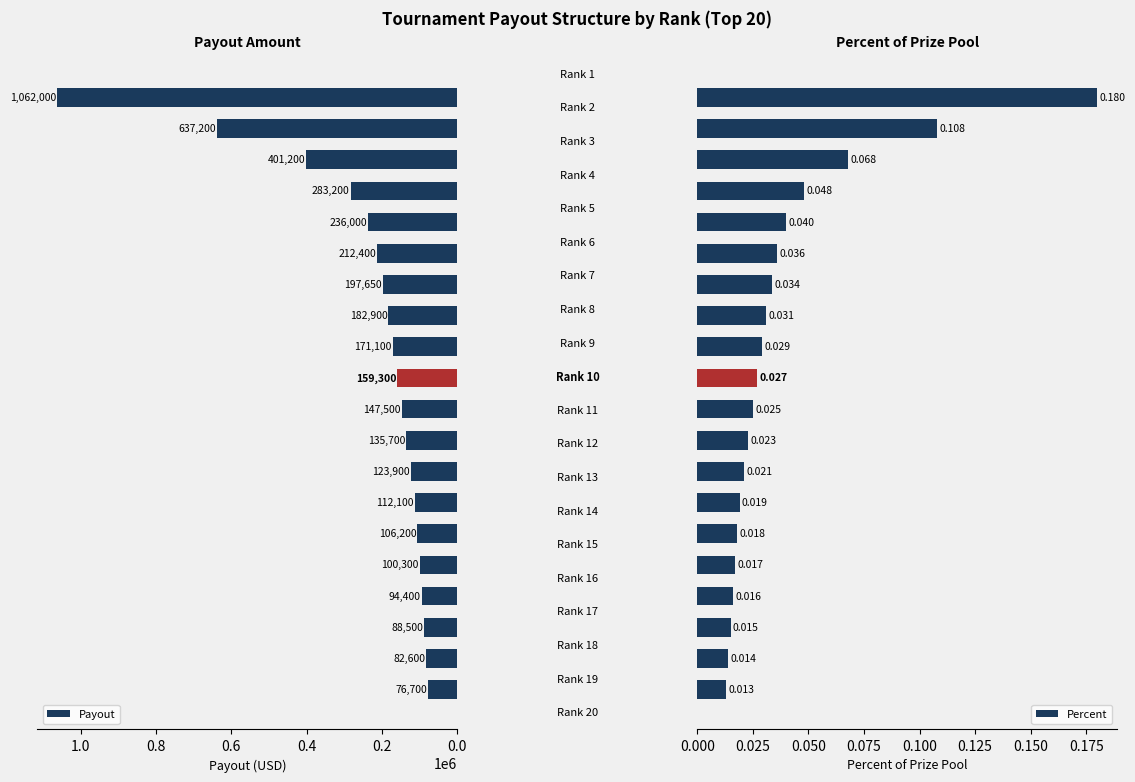

Which series has the largest total across all categories?

Payout